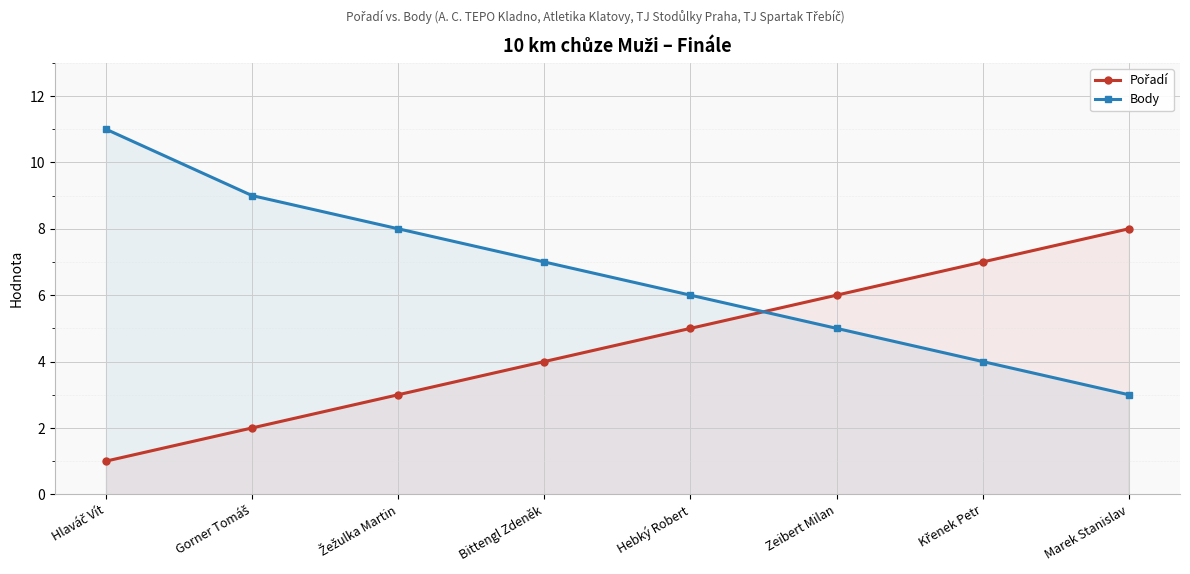

Does the chart display data point markers on the line(s)?

Yes